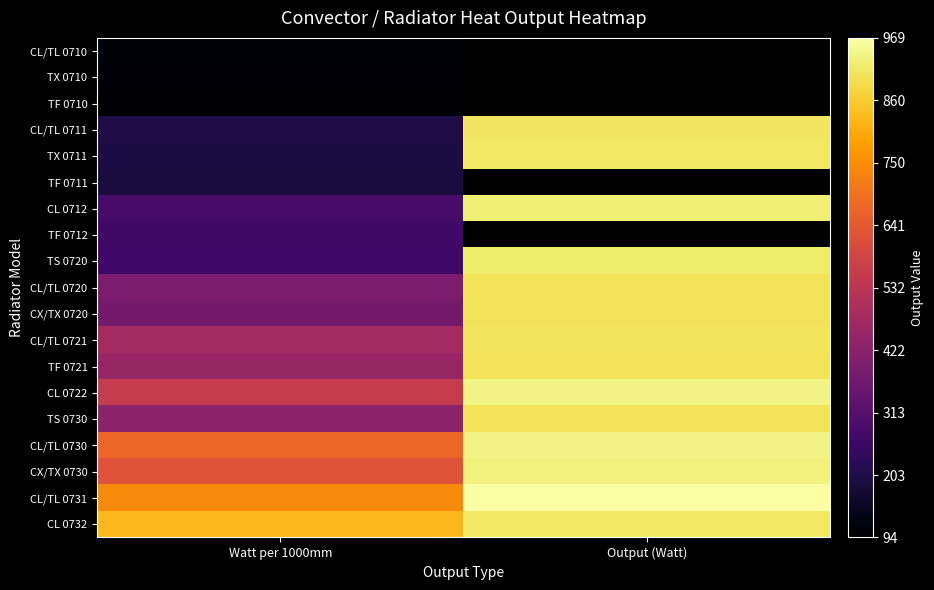

At how many categories does at least one series exceed 569?

2